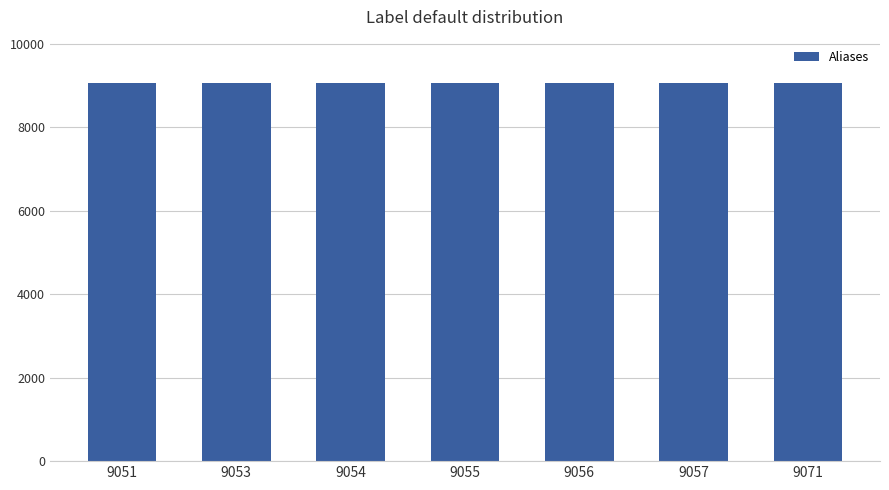

The chart shows a value of 6044 at 9051. True or false?

False